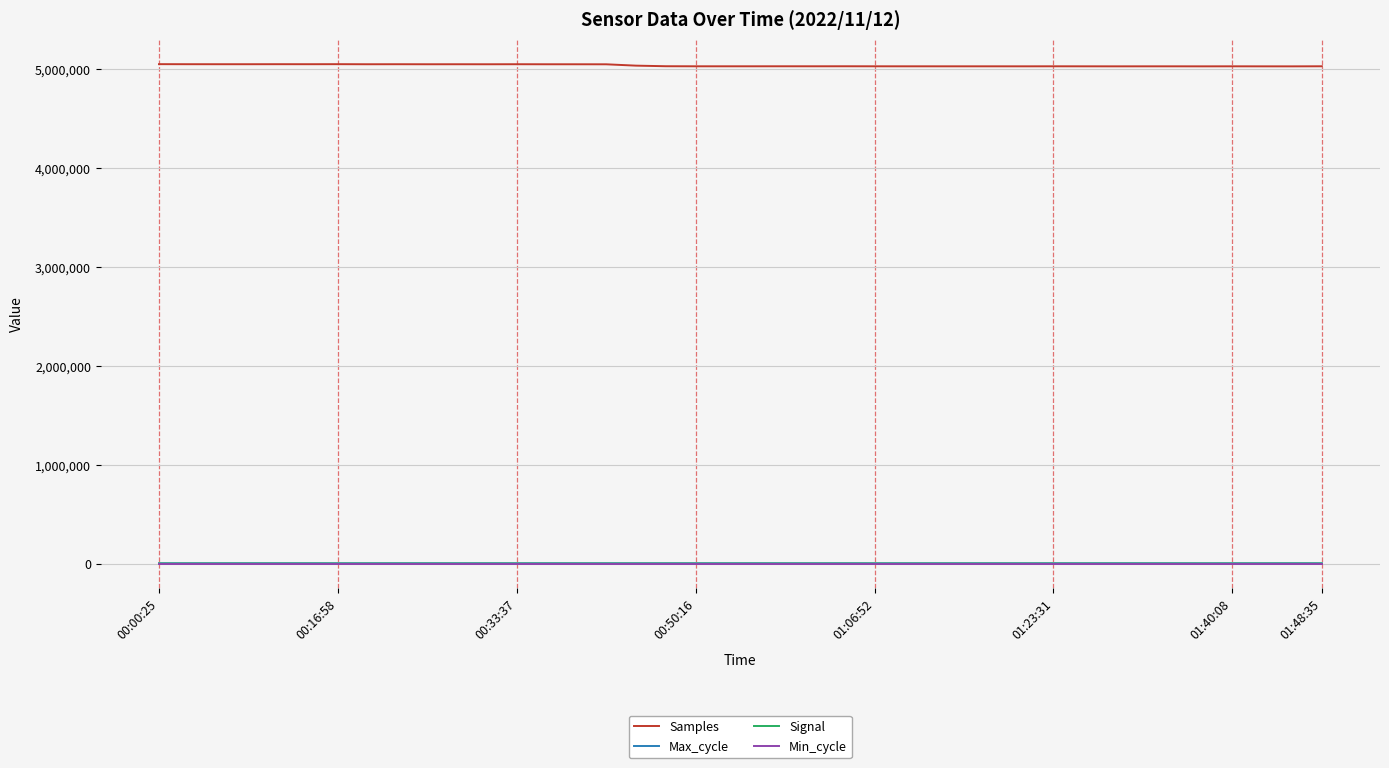

What is the maximum value for Samples?

5053422